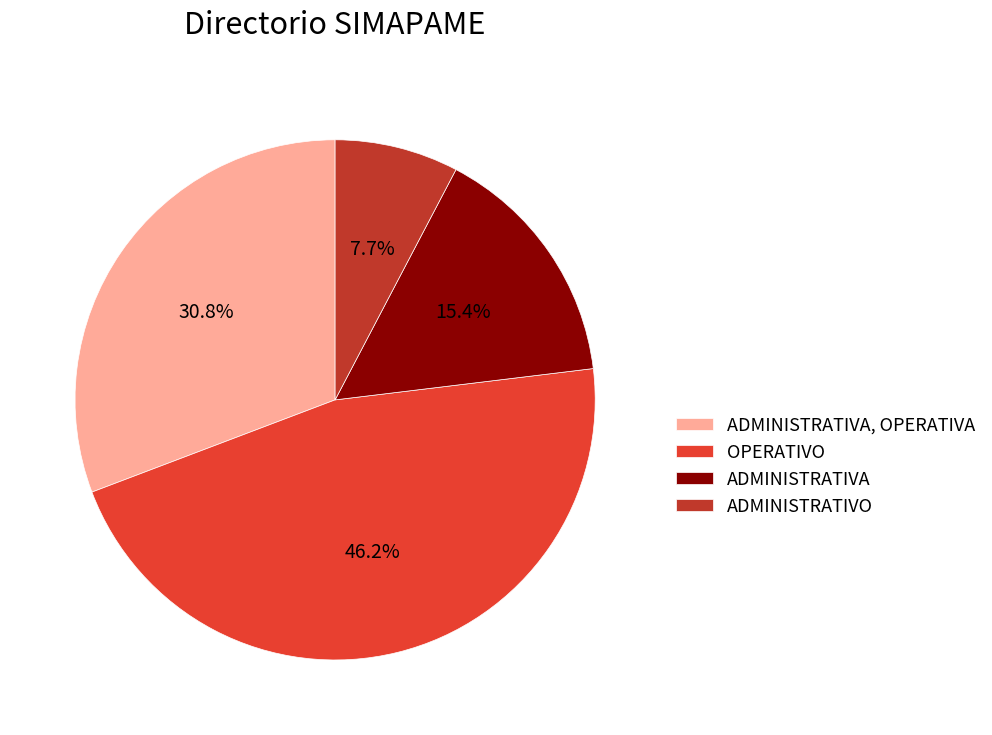

Is there any slice that represents more than half of the pie?

No